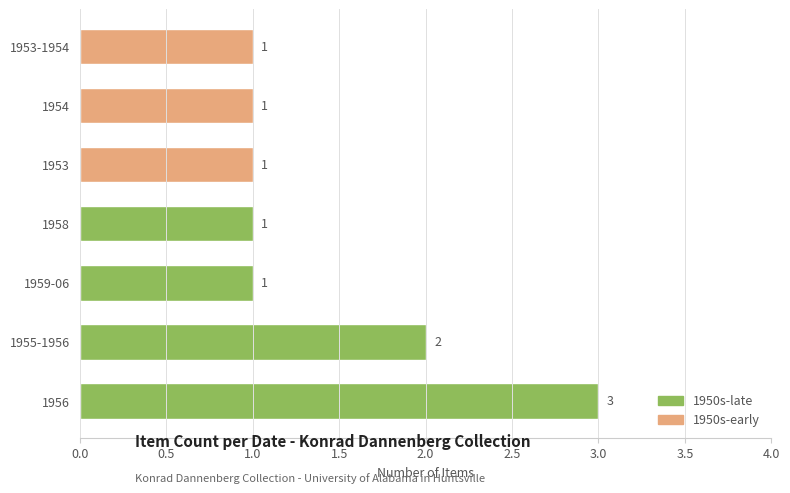

What is the smallest value displayed?

1